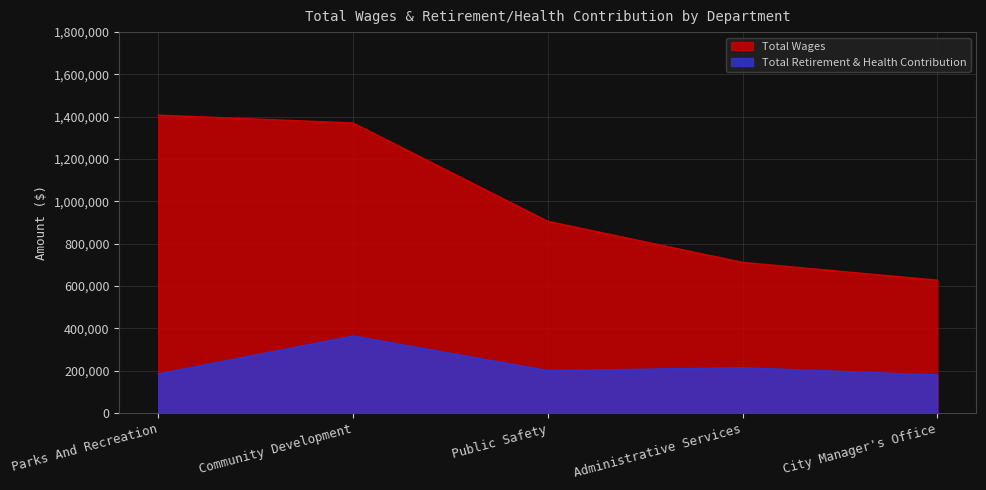

What is the value of the Total Retirement & Health Contribution point at the 1st from the left?

185039